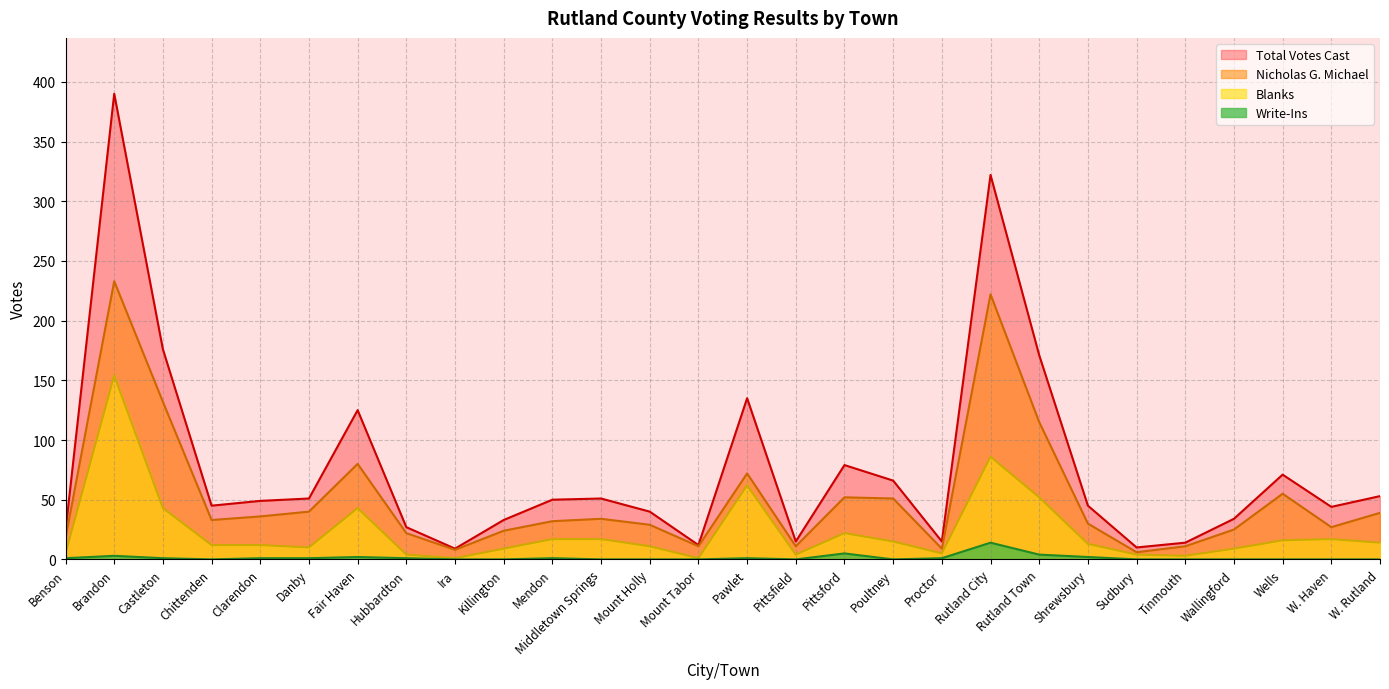

True or false: Total Votes Cast and Blanks cross at least once.

False